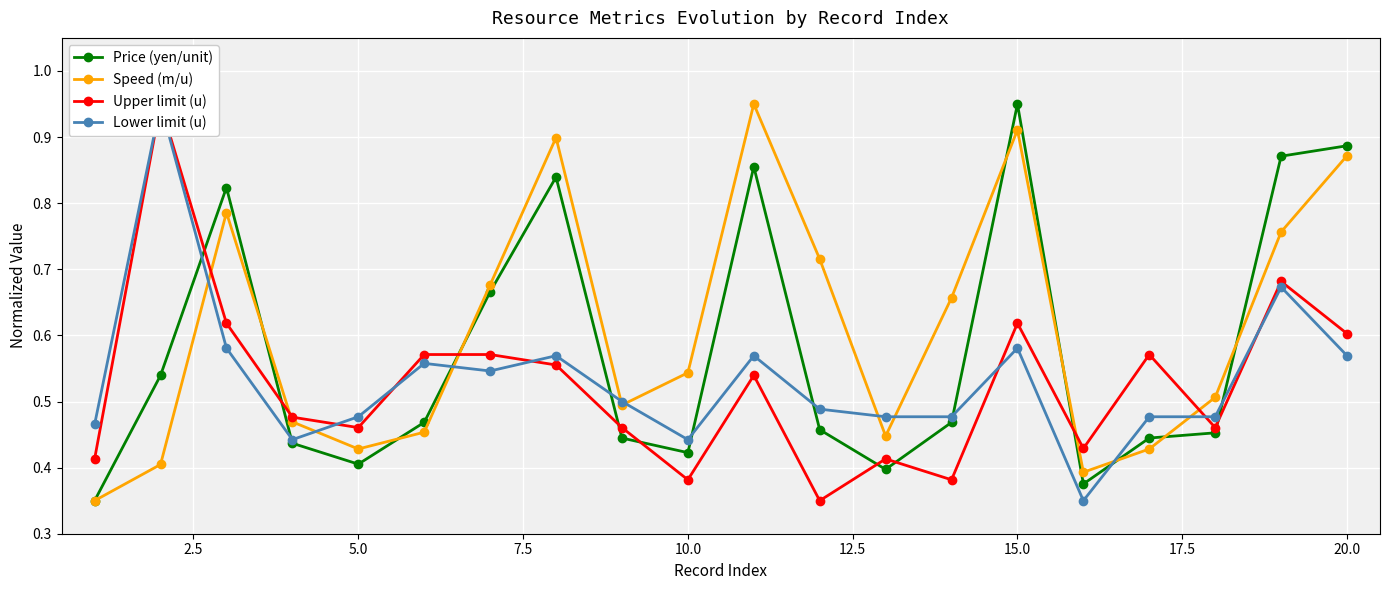

Which category has the highest value in the Price (yen/unit) series?

15.0